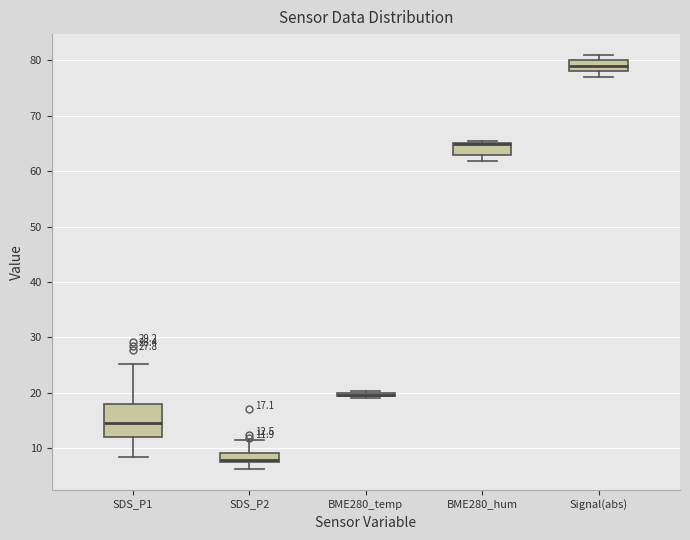

Comparing the boxes themselves (not the whiskers), which one is the tallest?

SDS_P1